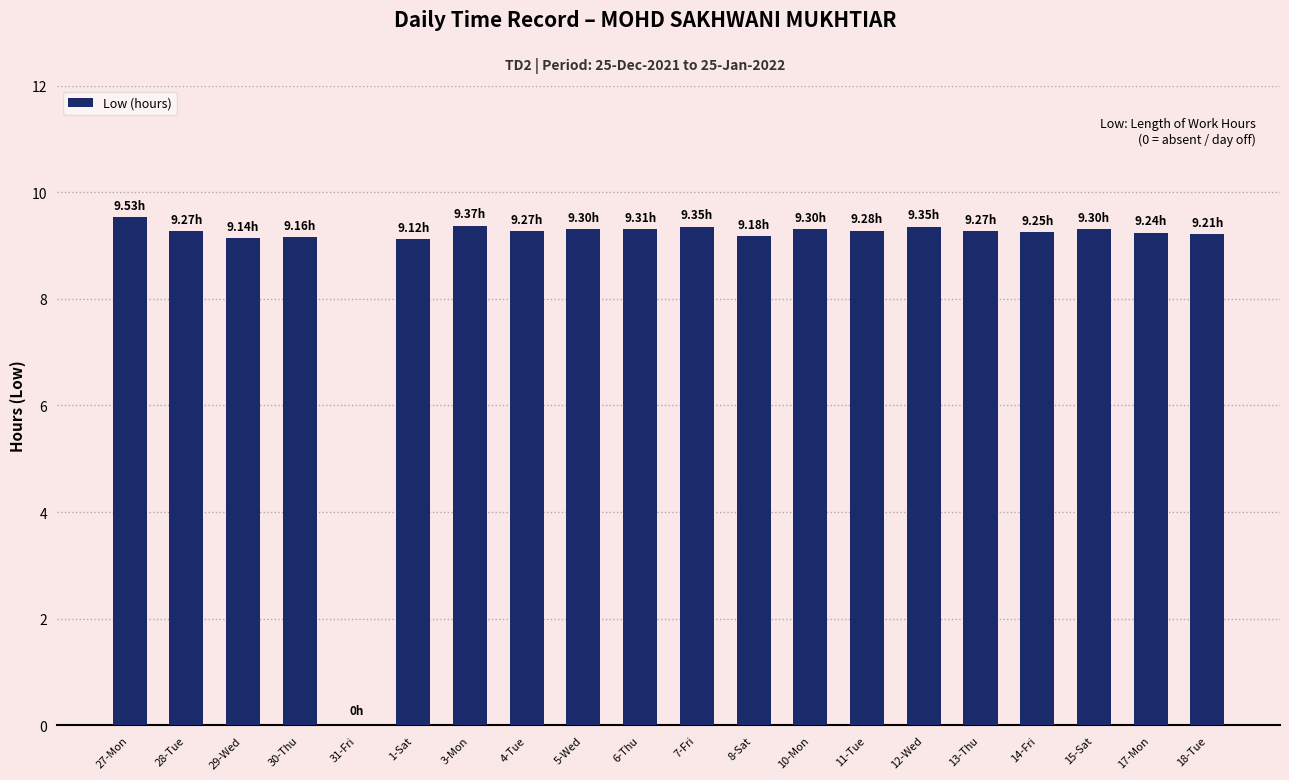

Does the chart contain stacked bars?

No